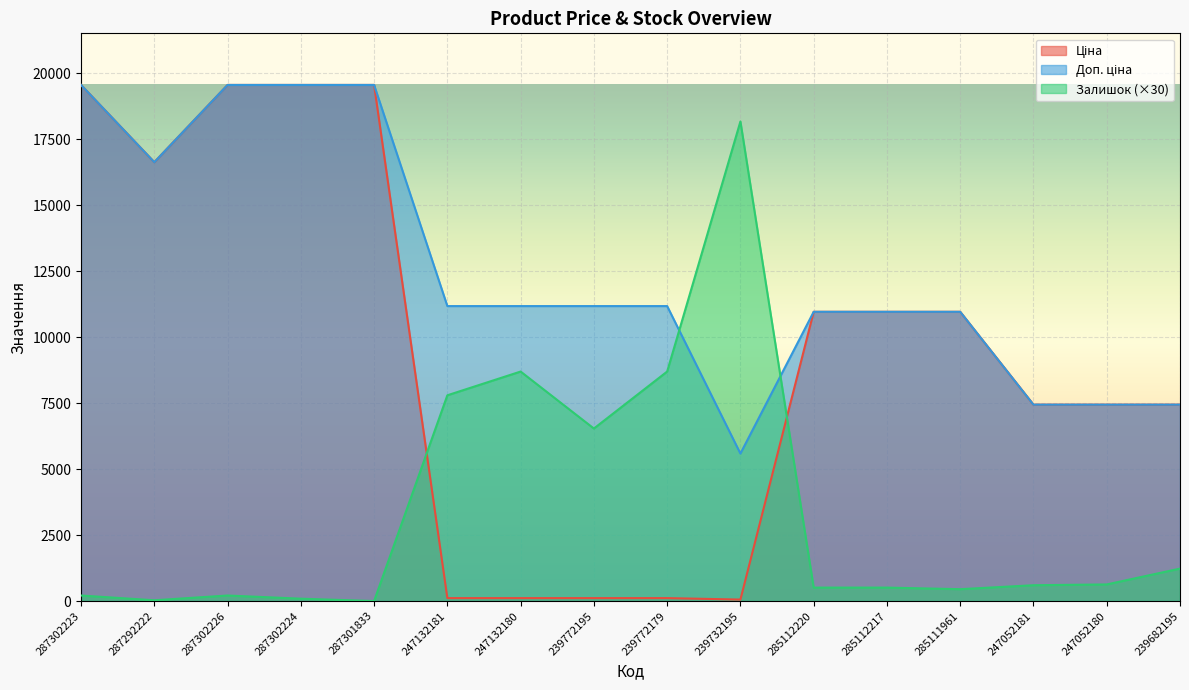

How many data points in Доп. ціна are above 11182?

5